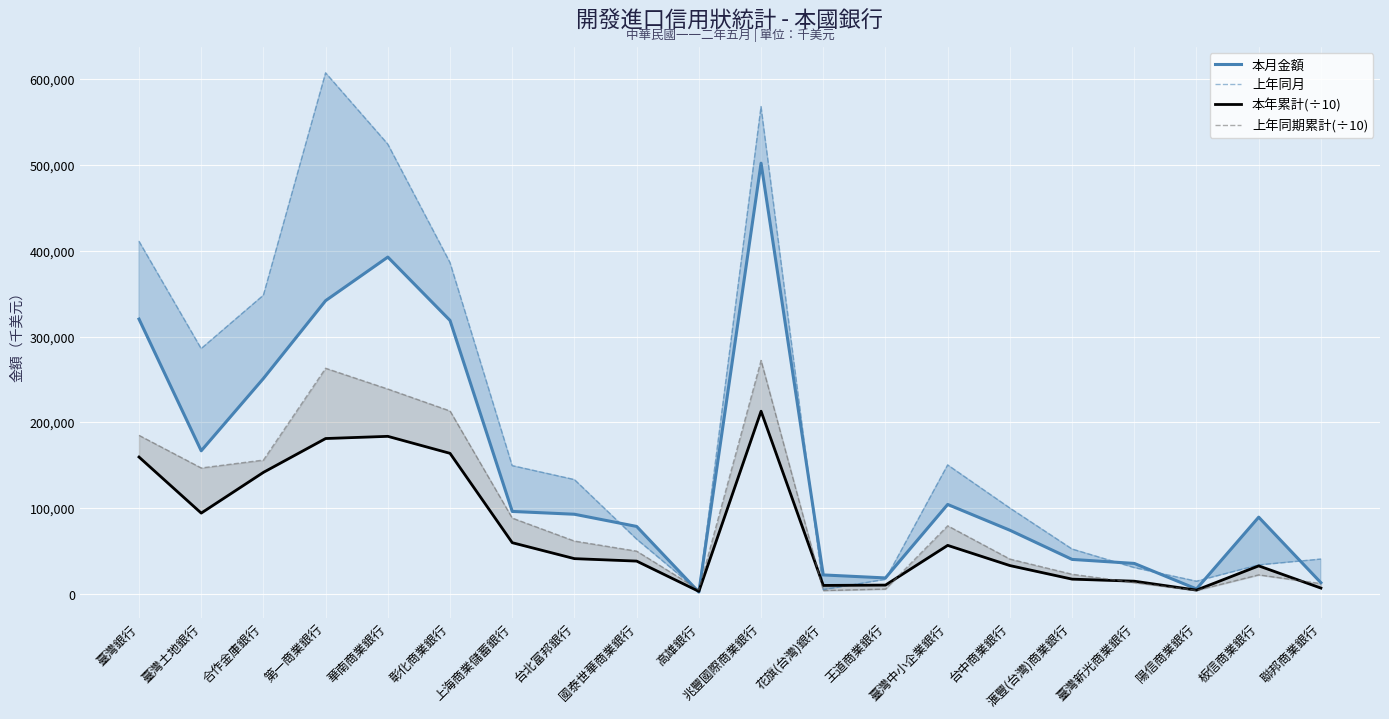

What is the average value of the 本年累計(÷10) series?

73469.1